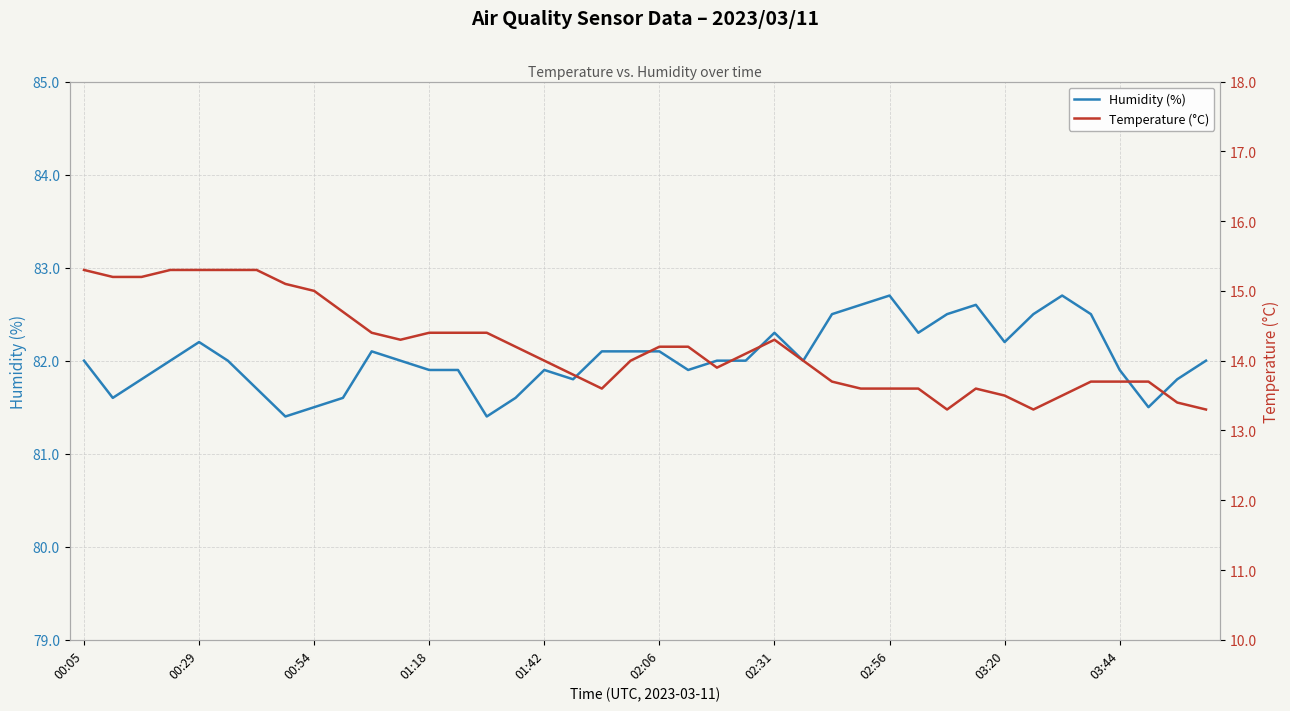

What is the total value across all series at 37?

95.2